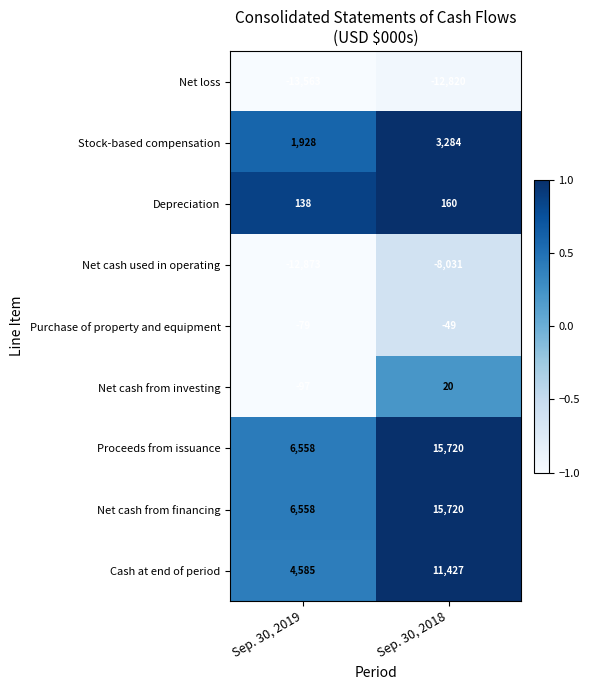

At how many categories does at least one series exceed 0?

2